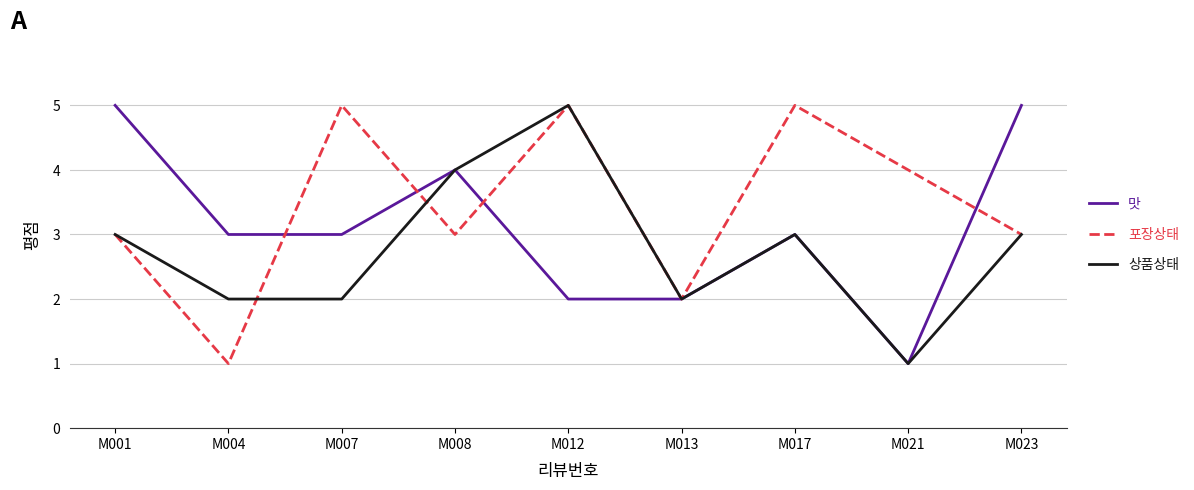

Is it true that 맛 equals 8 at M001?

False